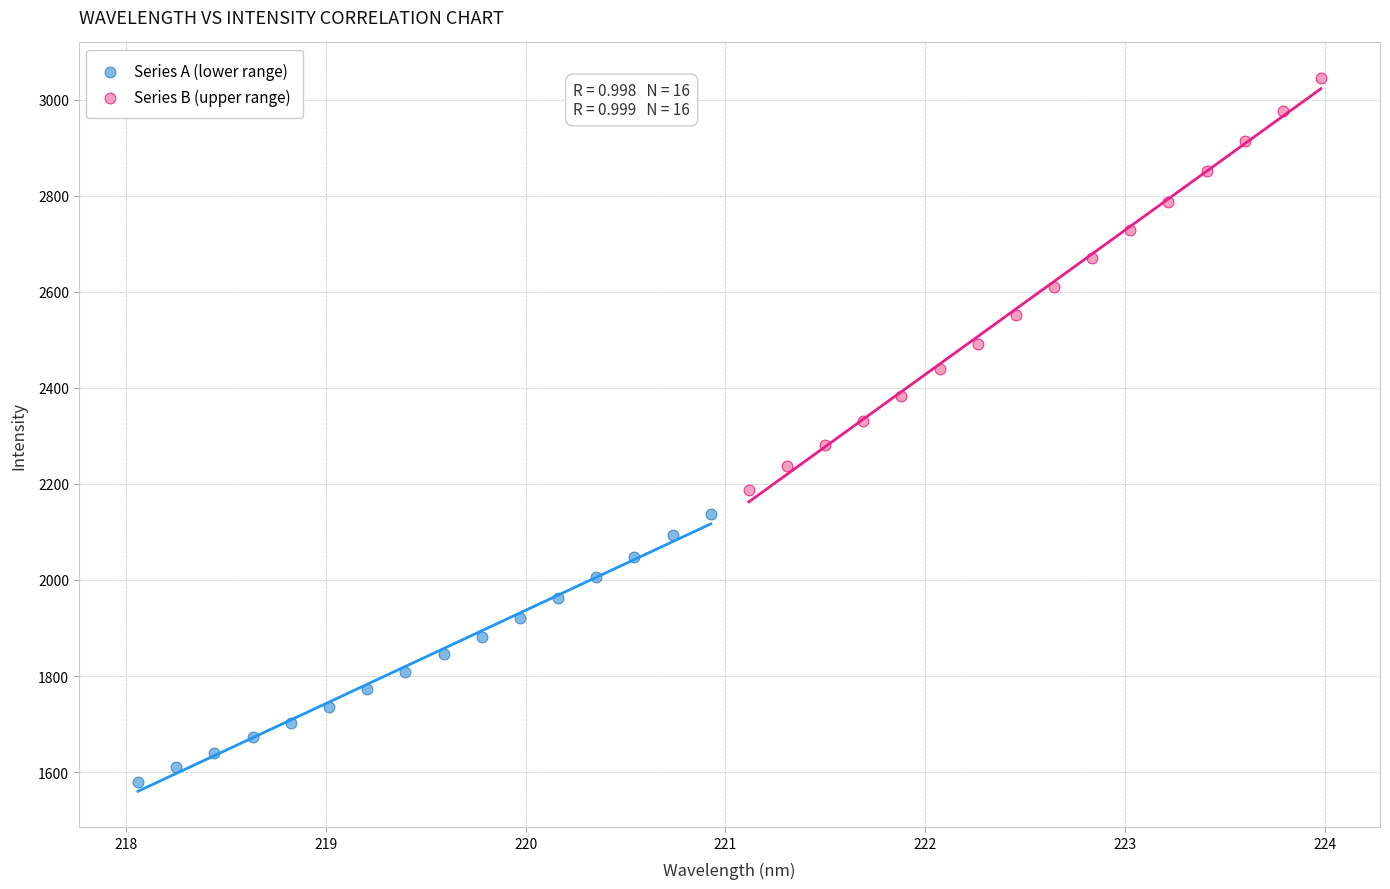

What are all the series names shown in the legend?

Series A (lower range), Series B (upper range)